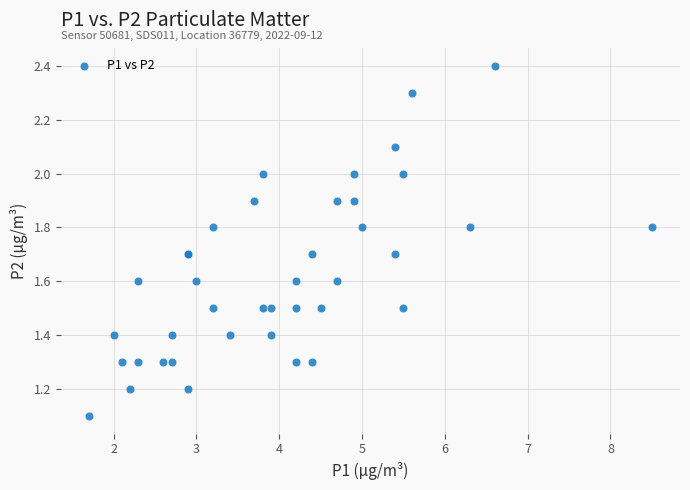

What Y value in the scatter plot is closest to 1?

1.1